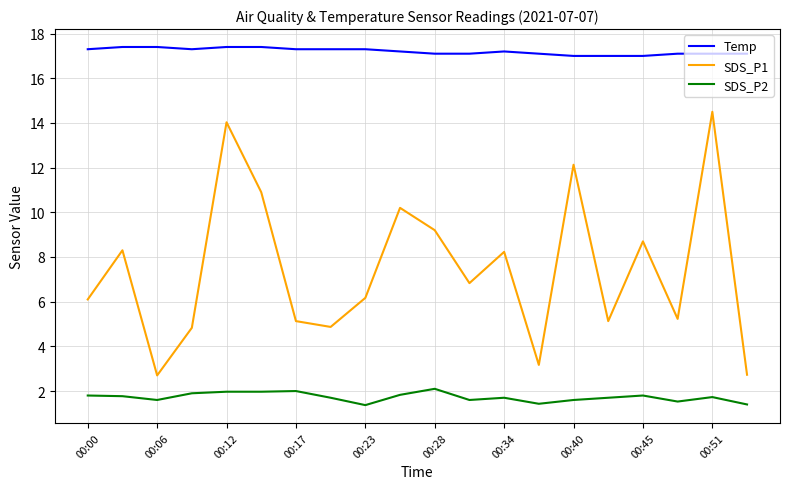

What is the difference between the maximum and minimum values in the Temp series?

0.4